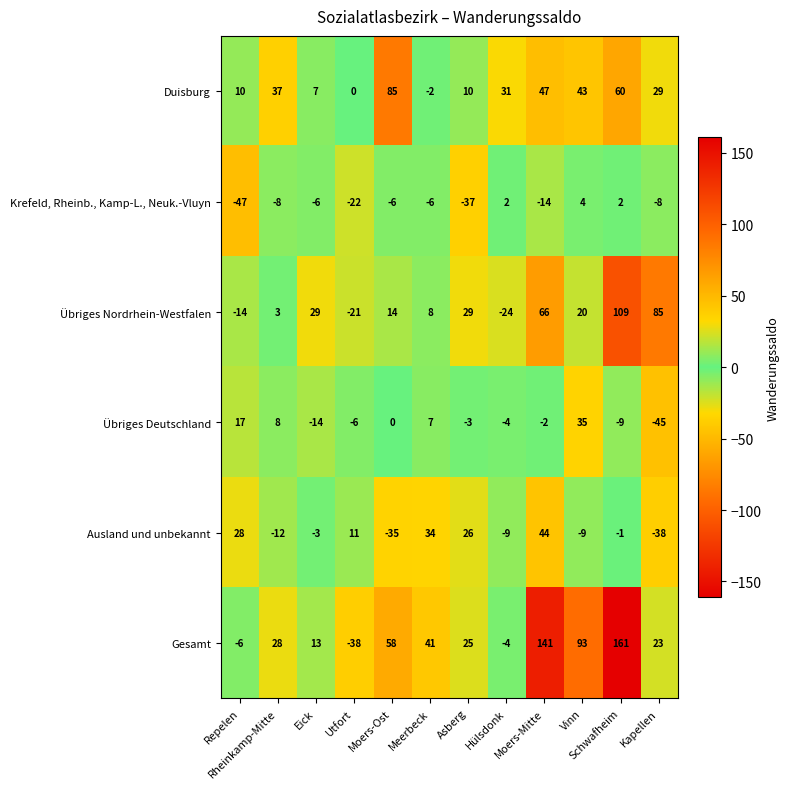

Rank the series at Meerbeck from lowest to highest value.

Krefeld, Rheinb., Kamp-L., Neuk.-Vluyn, Duisburg, Übriges Deutschland, Übriges Nordrhein-Westfalen, Ausland und unbekannt, Gesamt